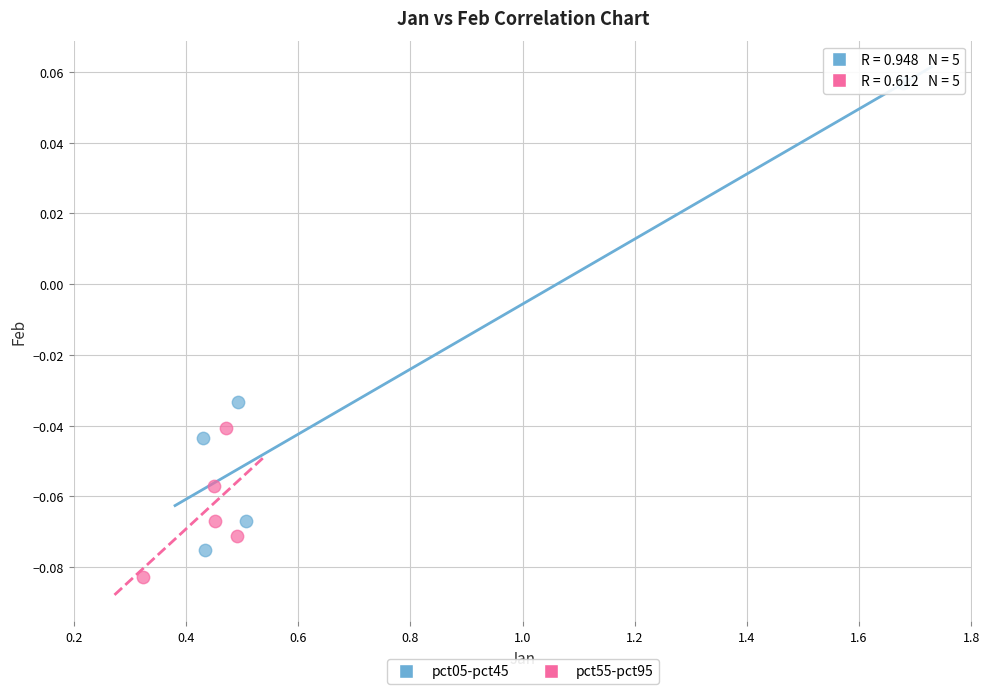

Which series reaches the maximum Y coordinate?

pct05-pct45